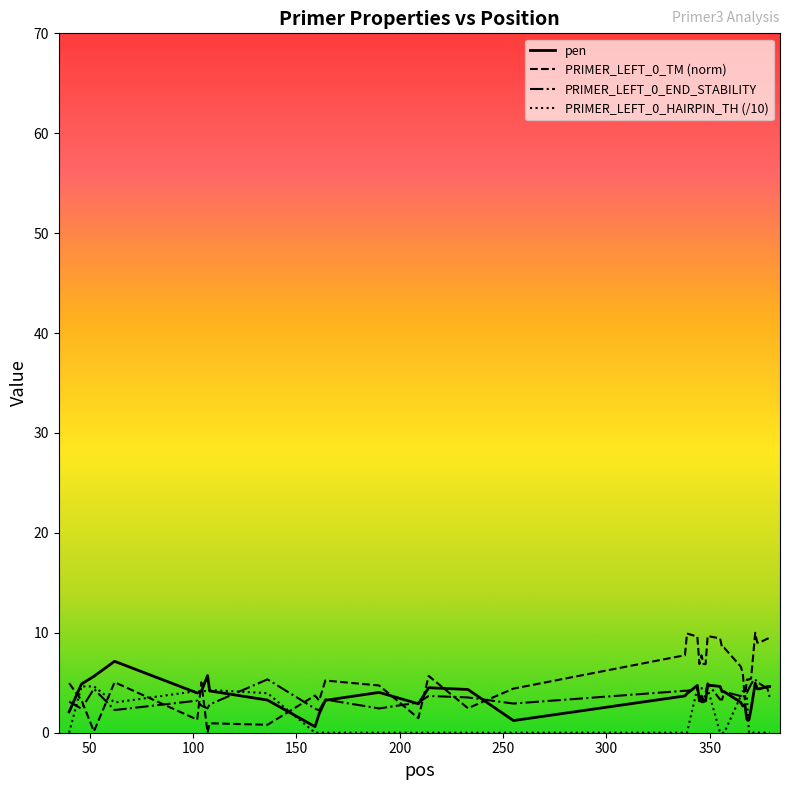

Does the chart have visible grid lines?

No